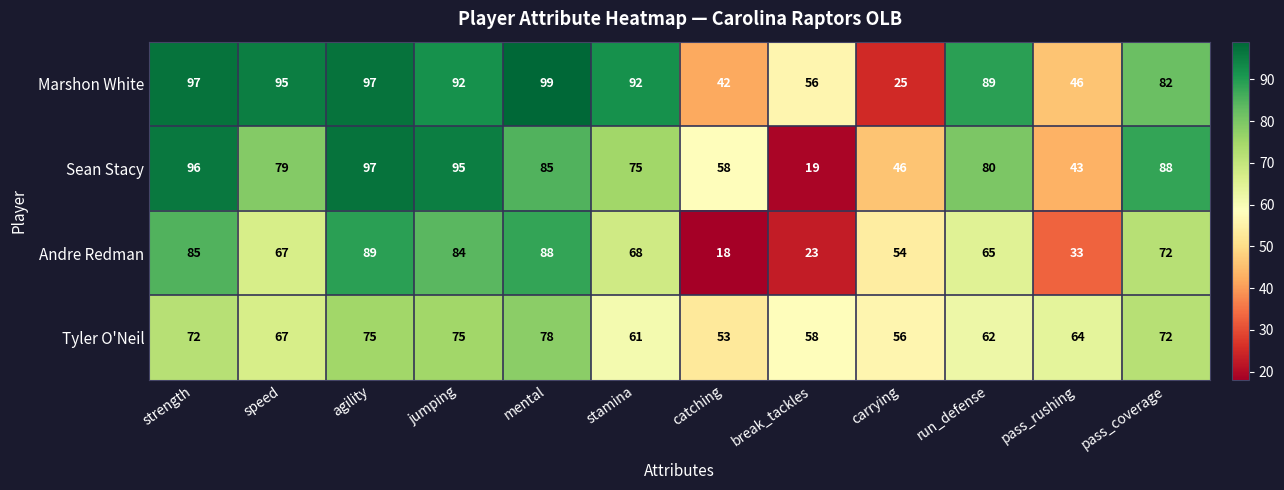

Is the value of Andre Redman at pass_coverage greater than the value of Sean Stacy at agility?

No